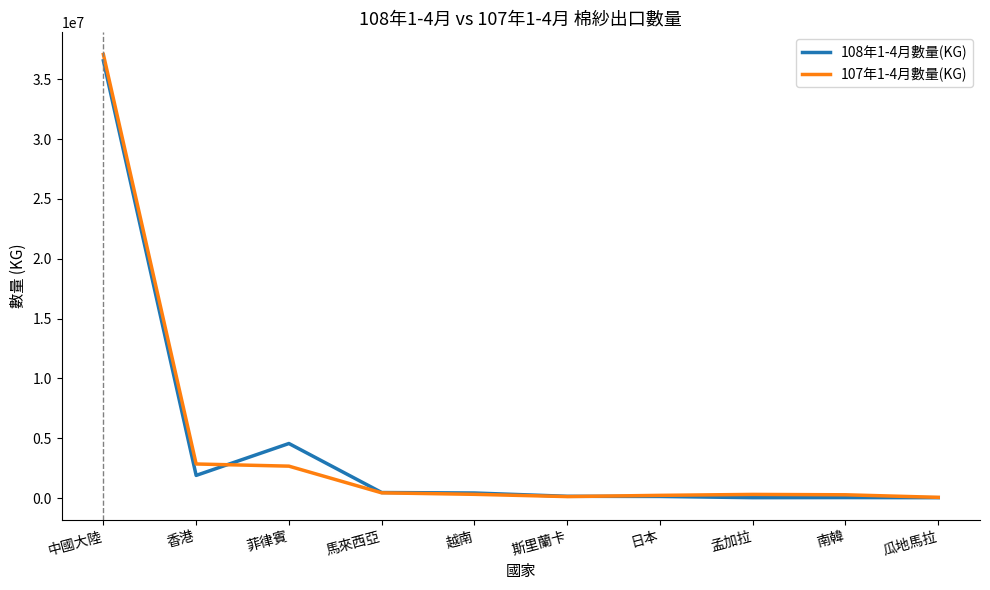

The value of 108年1-4月數量(KG) at 香港 is 1900301. True or false?

True